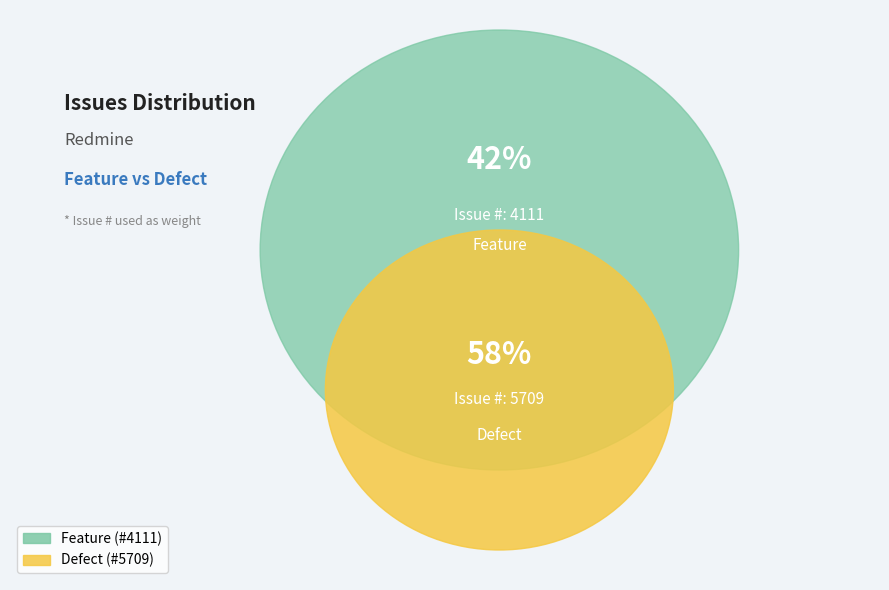

To the nearest percent, what is the average slice percentage?

50%